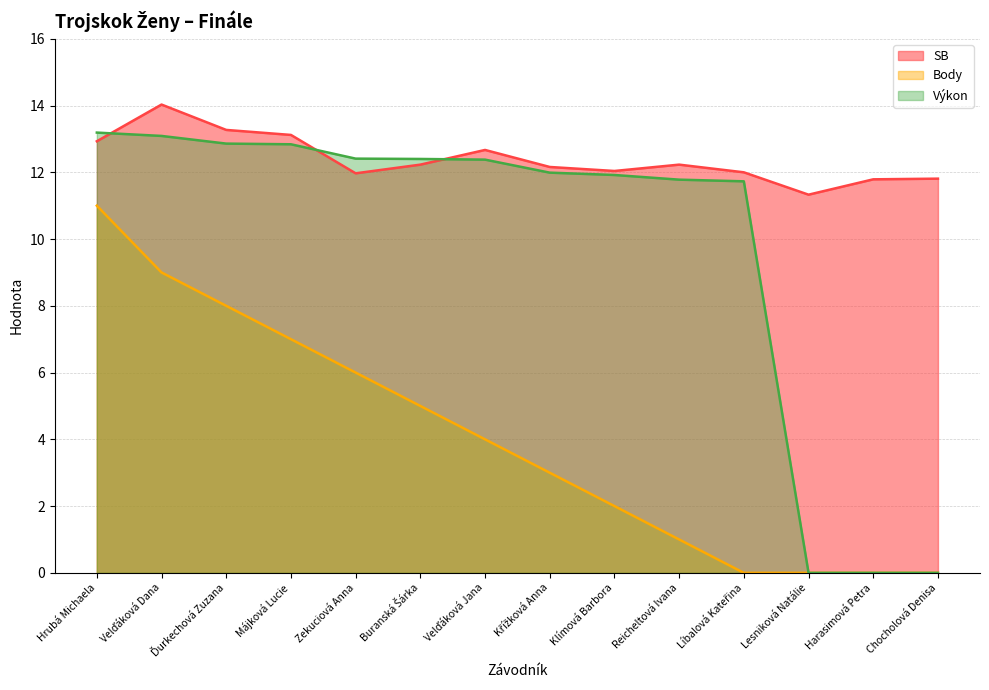

True or false: Body and SB cross at least once.

False